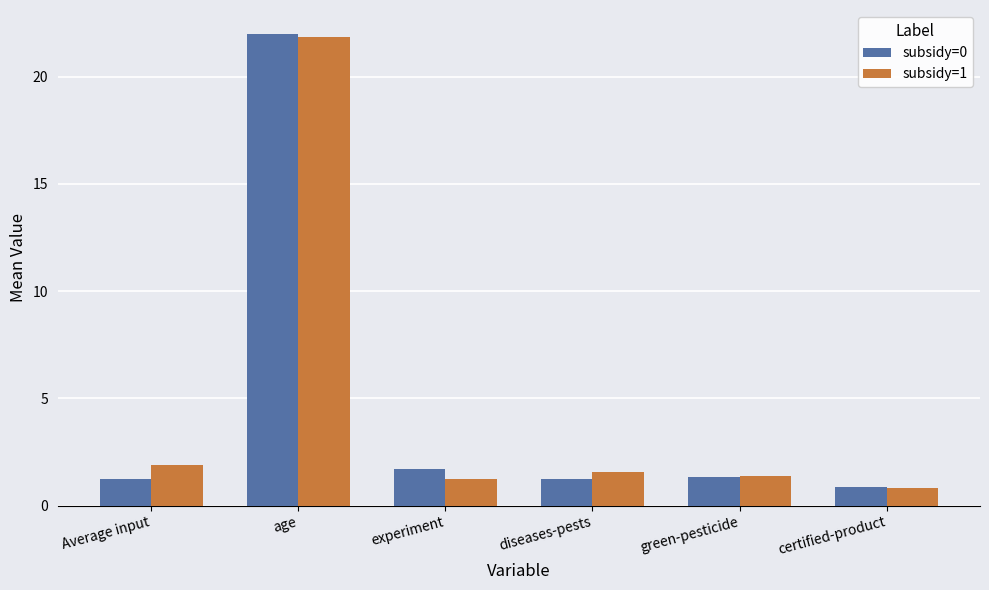

What is the difference between the highest and lowest values at Average input?

0.7